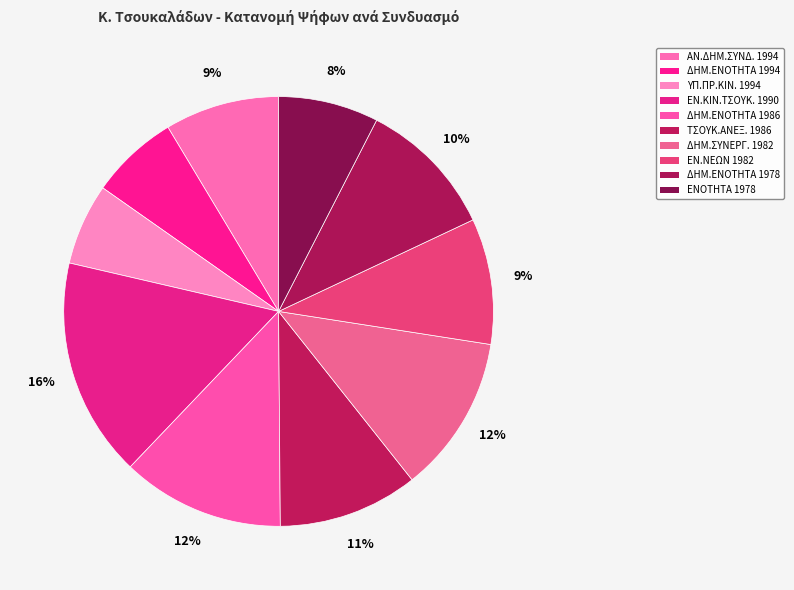

Does any single category account for the majority?

No